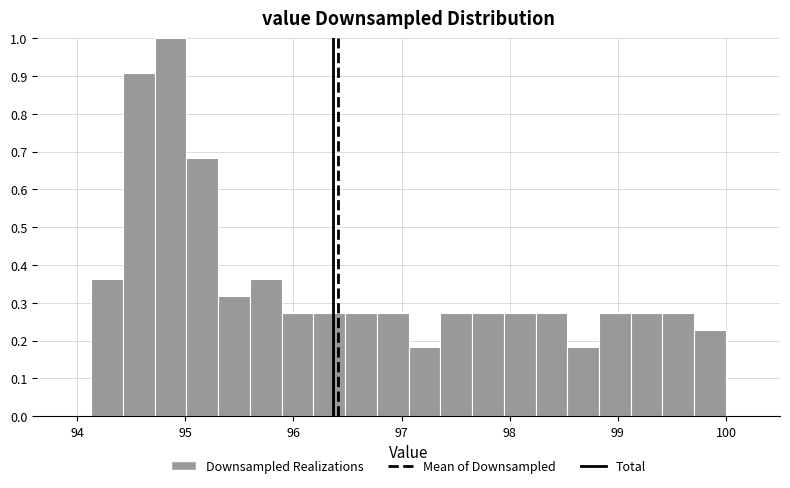

Around what value on the x-axis is the tallest bar? Give the approximate position of its centre, as read against the axis.

94.9